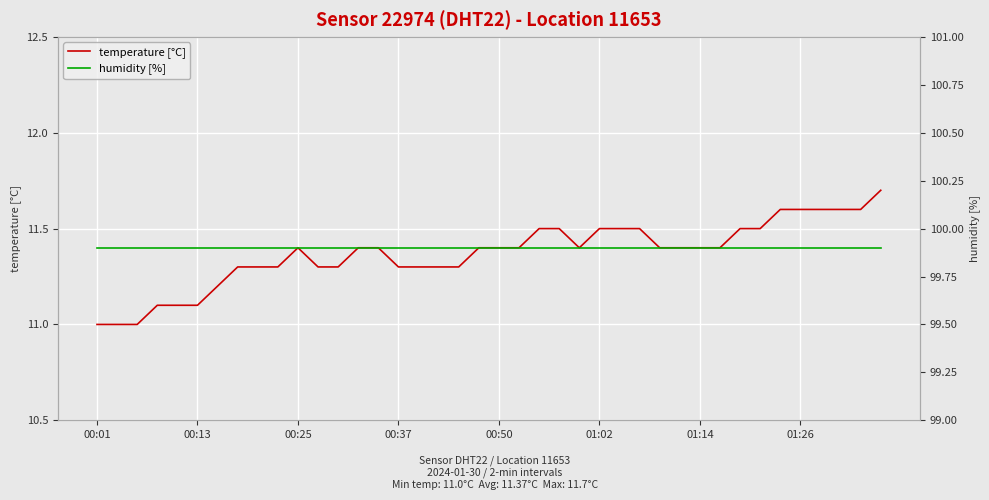

True or false: humidity [%] and temperature [°C] intersect in this chart.

False